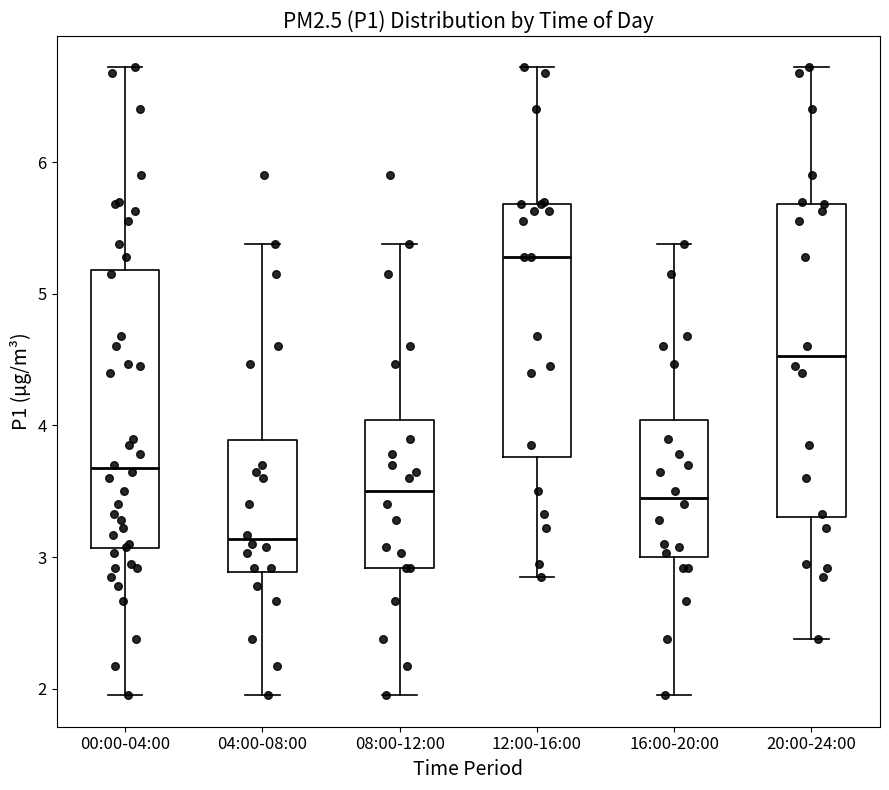

Reading left to right, read every box against the y-axis: the position of its median line, the range the box covers, and the ends of its whiskers. The values are not printed on the chart, so give them approximately, as read against the axis.

00:00-04:00: median 3.7, box 3.1 to 5.2, whiskers 2.0 to 6.7
04:00-08:00: median 3.1, box 2.9 to 3.9, whiskers 2.0 to 5.4
08:00-12:00: median 3.5, box 2.9 to 4.0, whiskers 2.0 to 5.4
12:00-16:00: median 5.3, box 3.8 to 5.7, whiskers 2.9 to 6.7
16:00-20:00: median 3.5, box 3.0 to 4.0, whiskers 2.0 to 5.4
20:00-24:00: median 4.5, box 3.3 to 5.7, whiskers 2.4 to 6.7